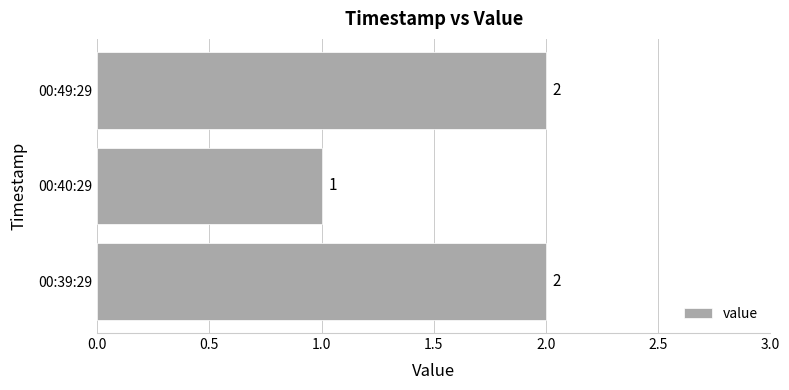

What is the sum of the values at 00:49:29 and 00:39:29?

4